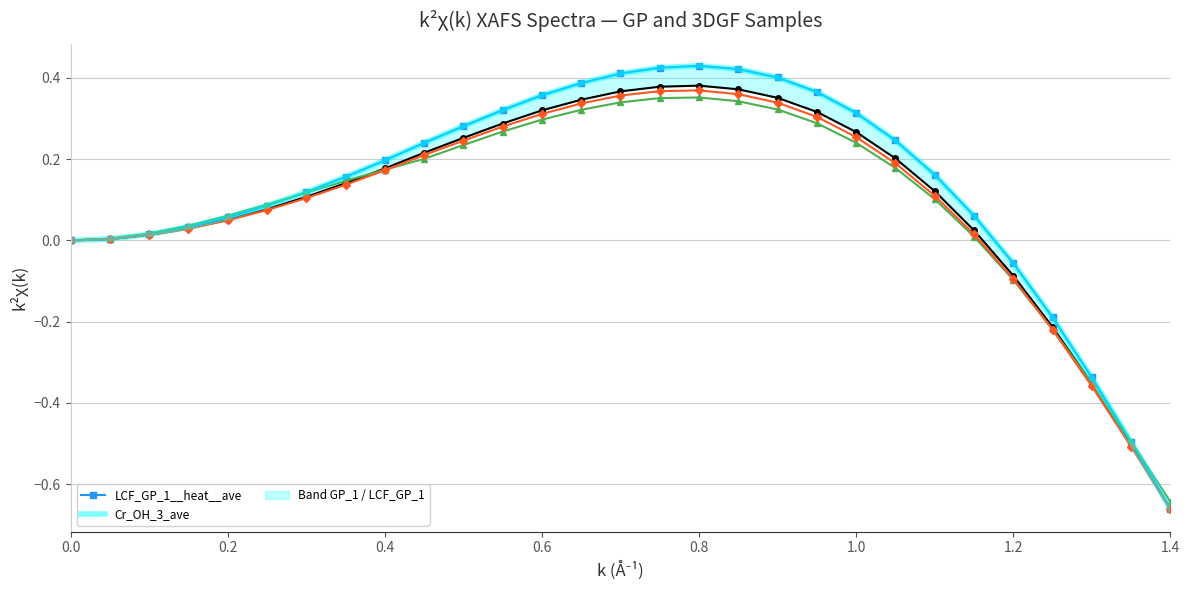

Is this an area chart (filled region under the line)?

No